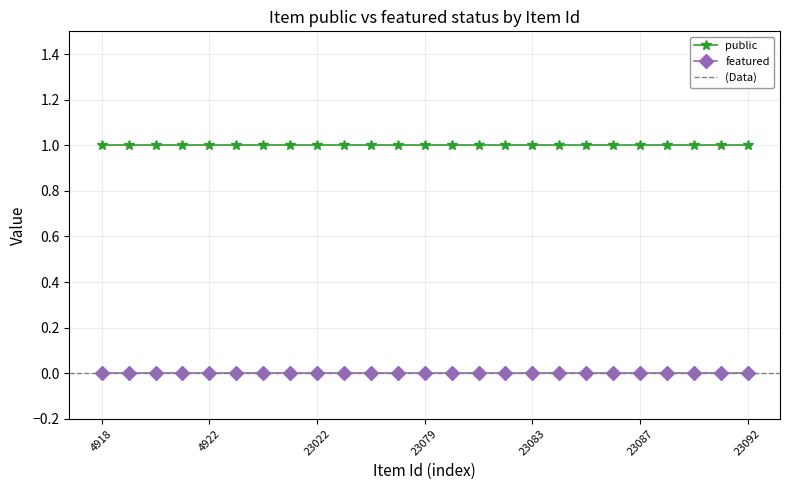

True or false: public and featured cross at least once.

False